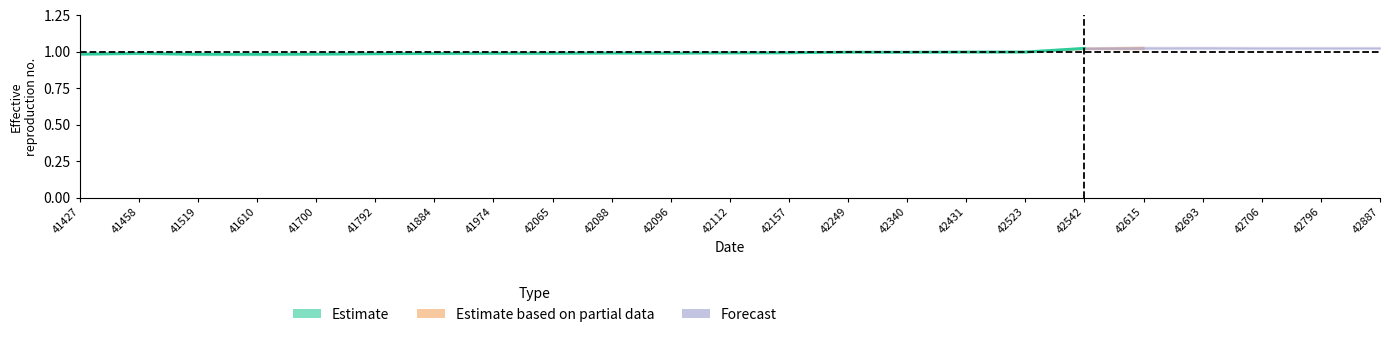

What is the average value?

1.0